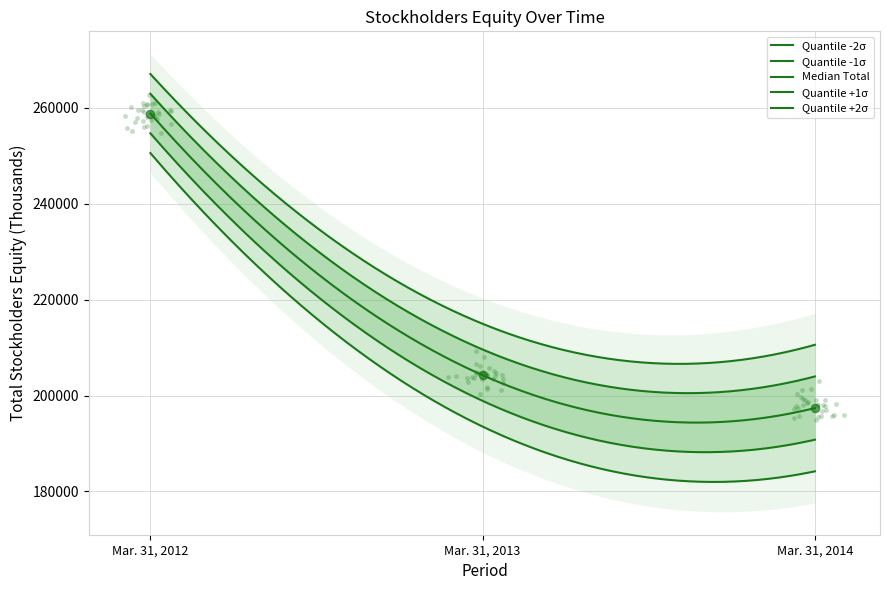

What is the change in value from Mar. 31, 2013 to Mar. 31, 2014?

-6850